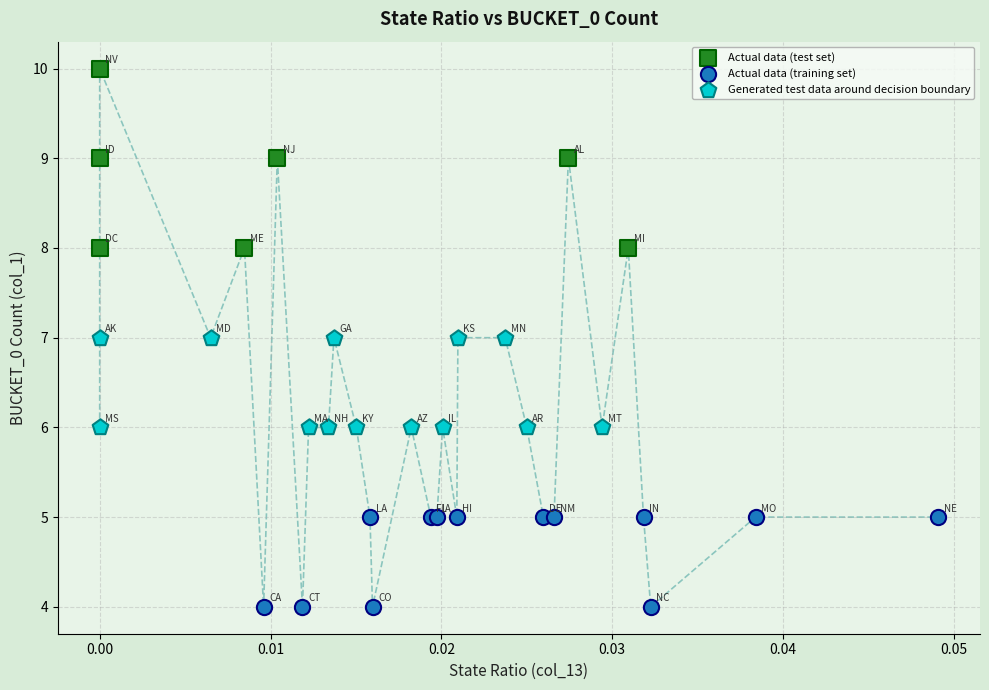

Which series has the widest spread of Y values?

Actual data (test set)